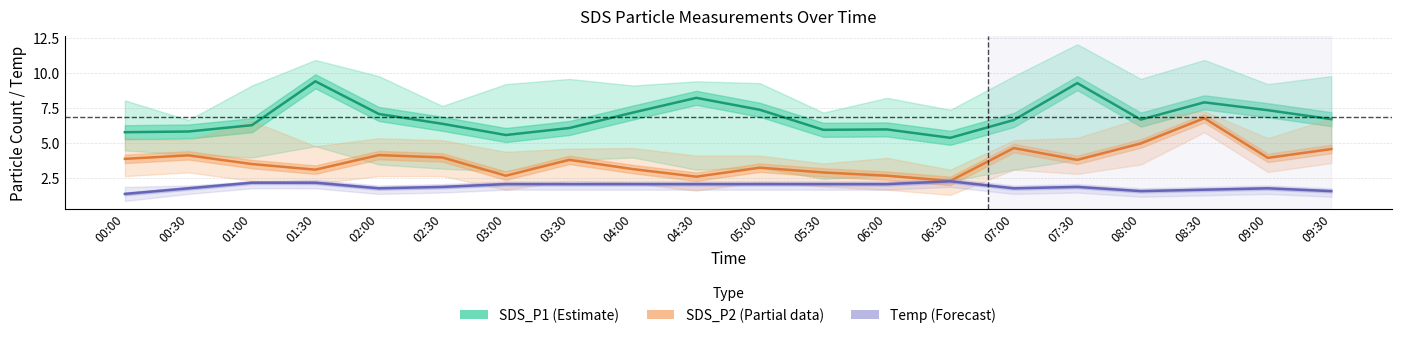

Which label corresponds to the smallest value in the chart?

00:00